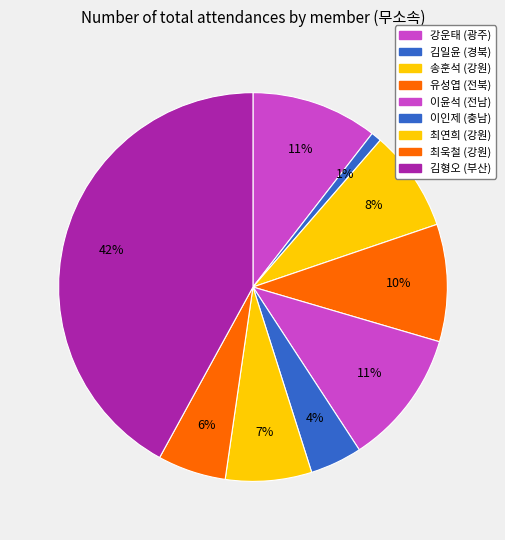

To the nearest percent, what is the average slice percentage?

11%